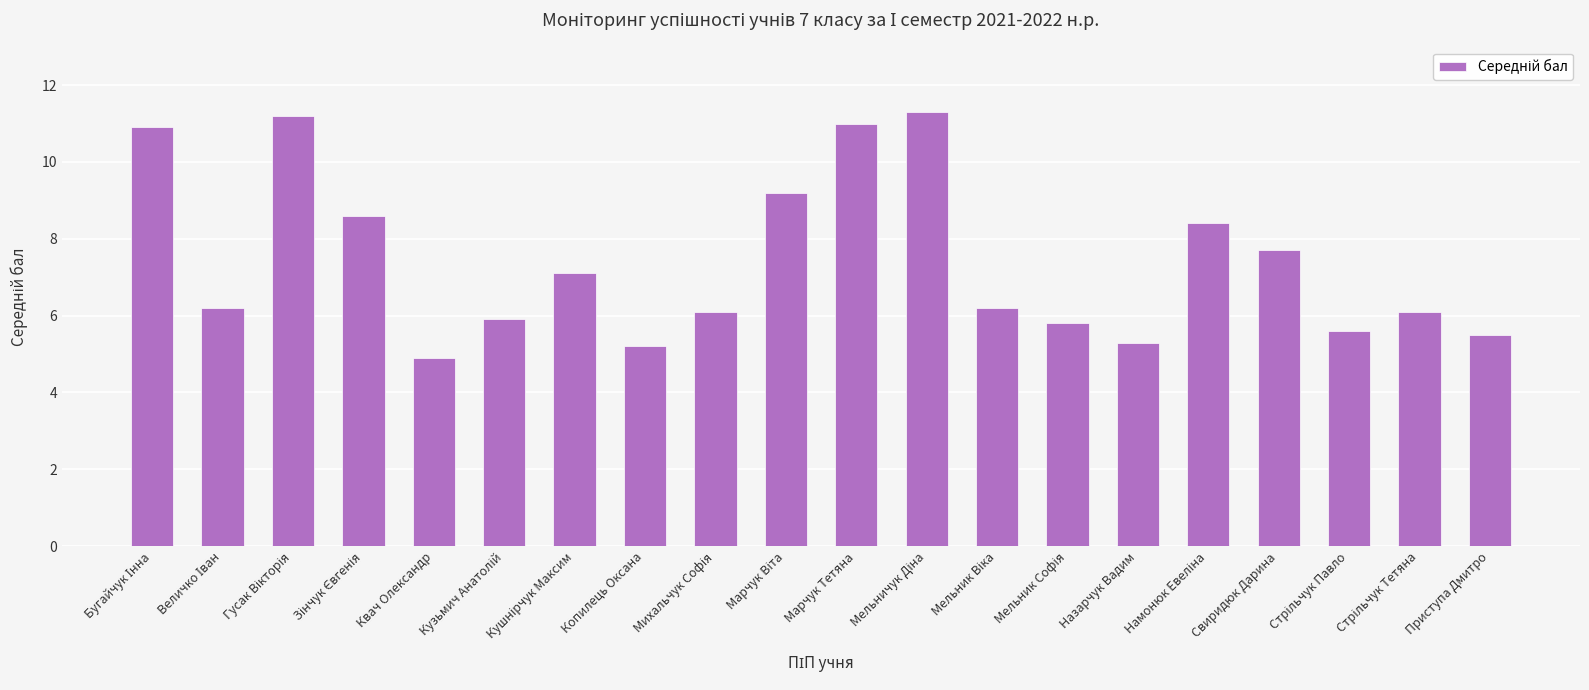

What is the average value?

7.4